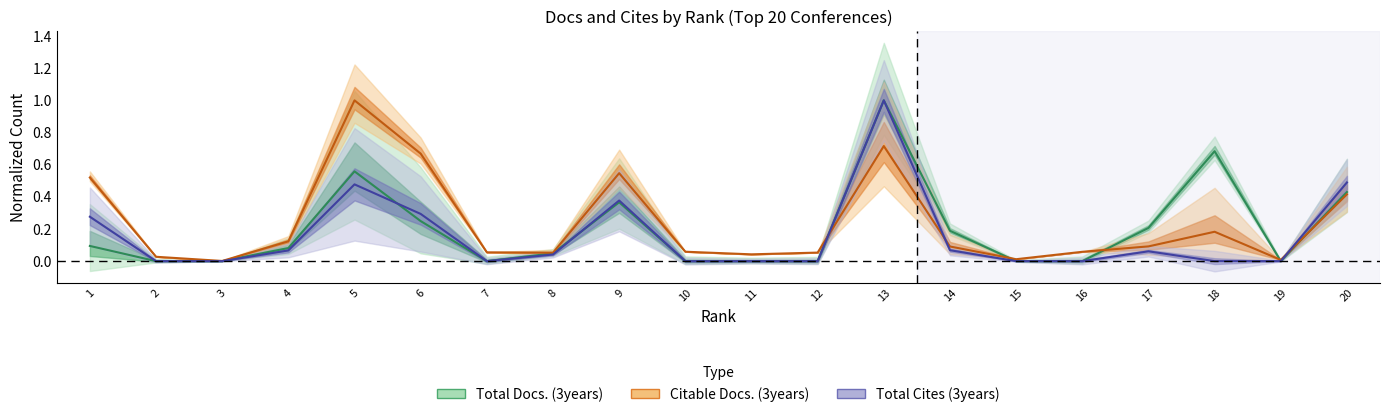

Reading left to right, list all the values displayed in this chart.

Total Docs. (3years): 0.1	0.0	0.0	0.1	0.6	0.2	0.0	0.0	0.4	0.0	0.0	0.0	1.0	0.2	0.0	0.0	0.2	0.7	0.0	0.4
Citable Docs. (3years): 0.5	0.0	0.0	0.1	1.0	0.7	0.1	0.1	0.5	0.1	0.0	0.1	0.7	0.1	0.0	0.1	0.1	0.2	0.0	0.4
Total Cites (3years): 0.3	0.0	0.0	0.1	0.5	0.3	0.0	0.0	0.4	0.0	0.0	0.0	1.0	0.1	0.0	0.0	0.1	0.0	0.0	0.5